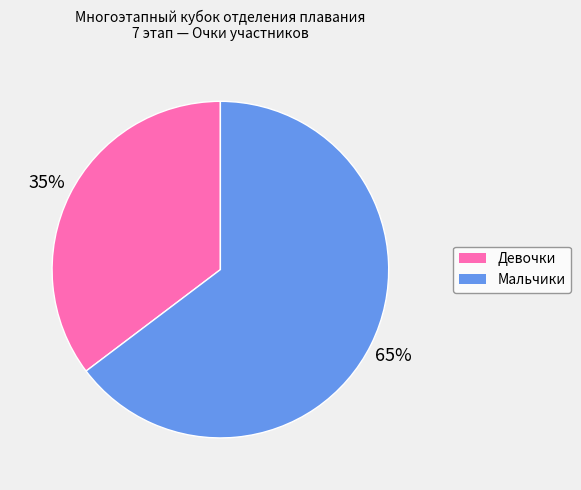

To the nearest percent, what is the average slice percentage?

50%